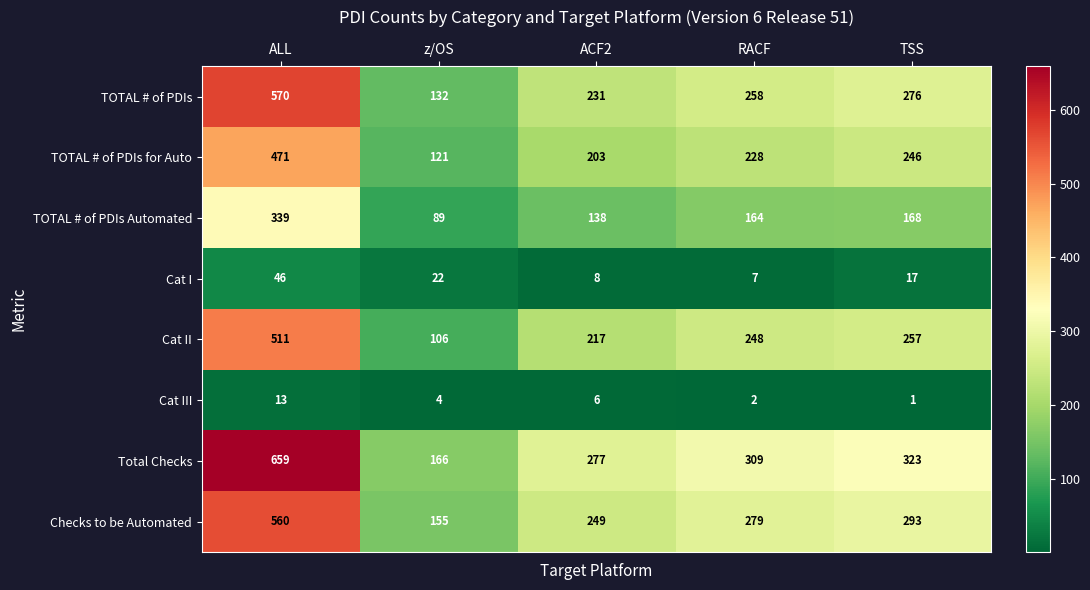

At which category is the sum across all series the highest?

ALL